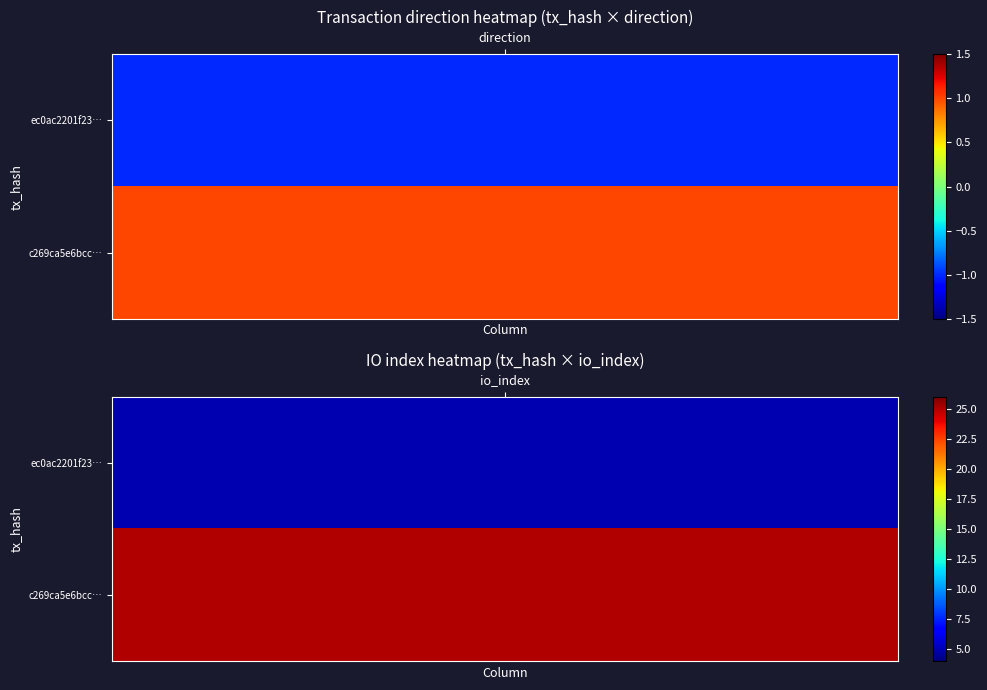

Which series has the widest spread of values?

c269ca5e6bcc0d1e472a395e5da6f32fe86b52a